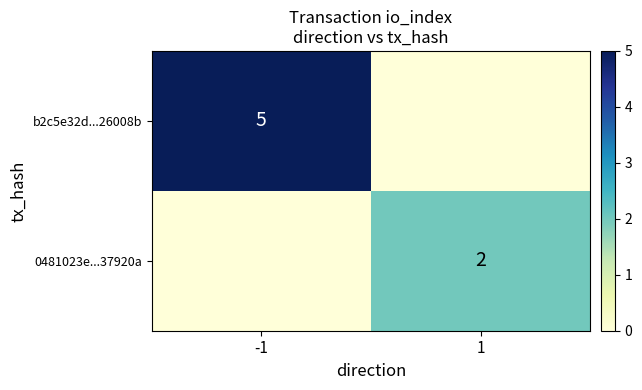

At which label does 0481023e...37920a reach its minimum?

-1